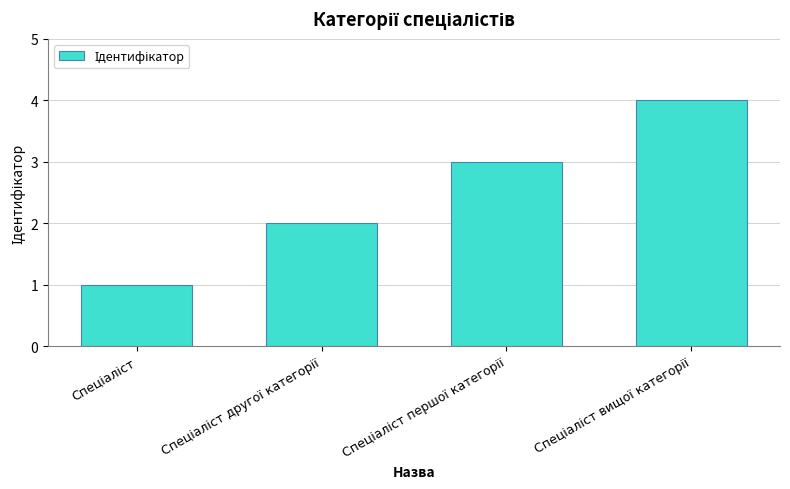

How many values are between 2 and 4?

3